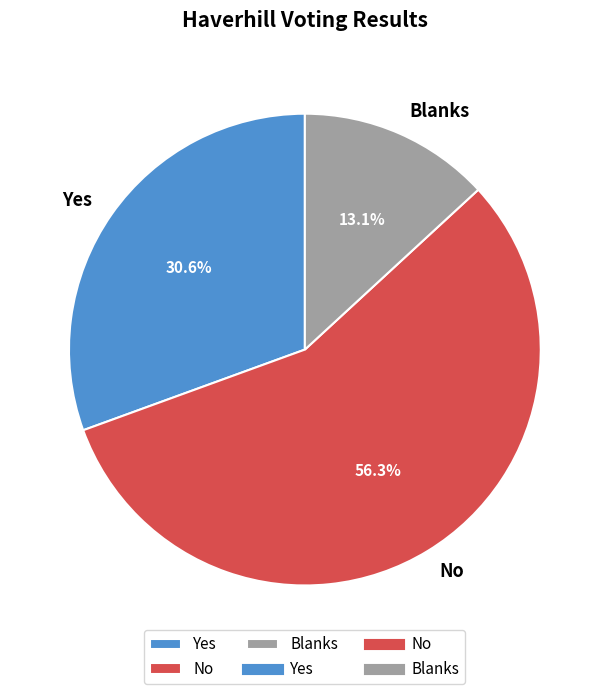

What percentage is the Yes slice, to the nearest percent?

31%